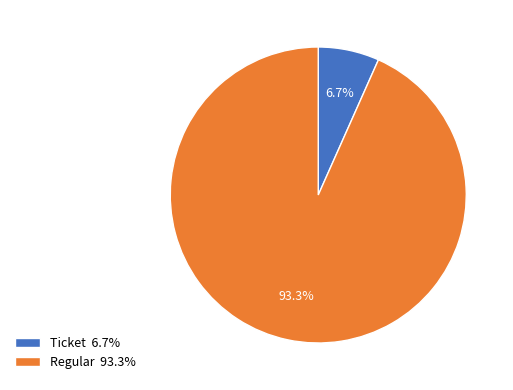

Which has a higher value, Regular or Ticket?

Regular